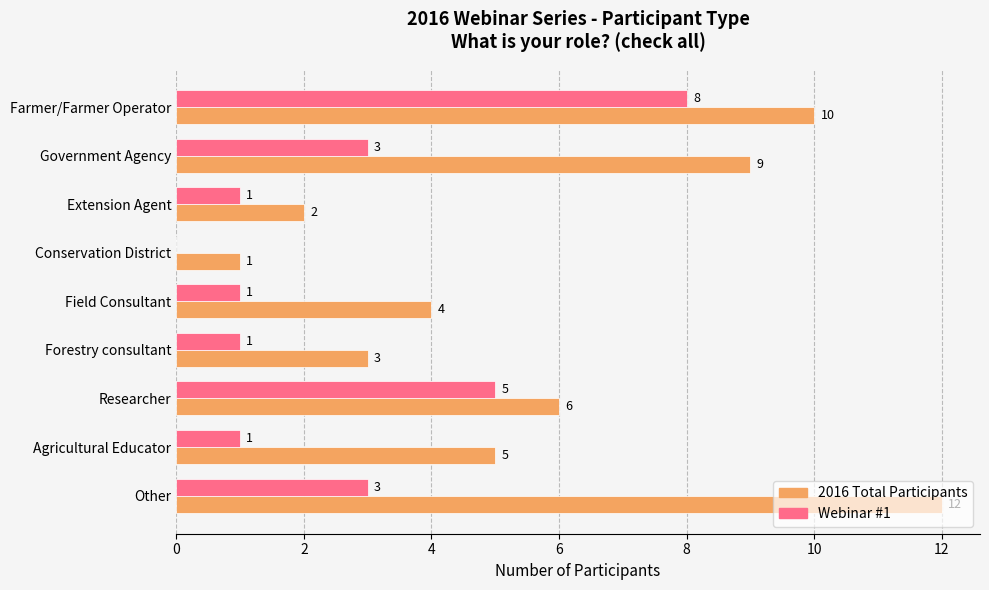

What is the maximum value shown in the chart?

12